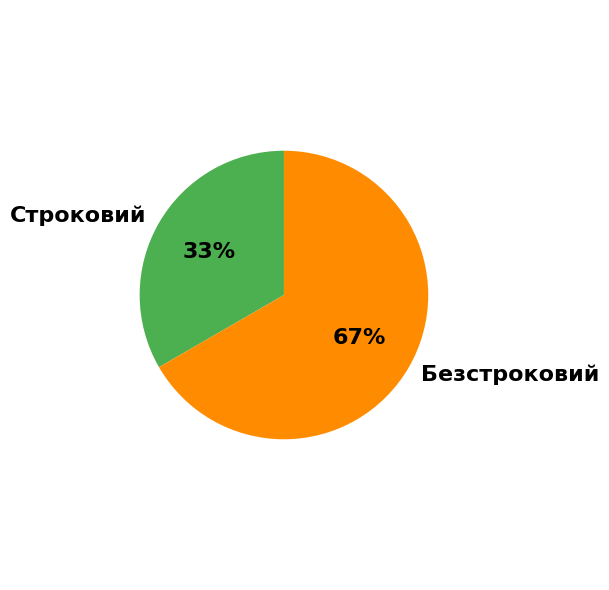

To the nearest percent, what is the combined percentage of Безстроковий and Строковий?

100%